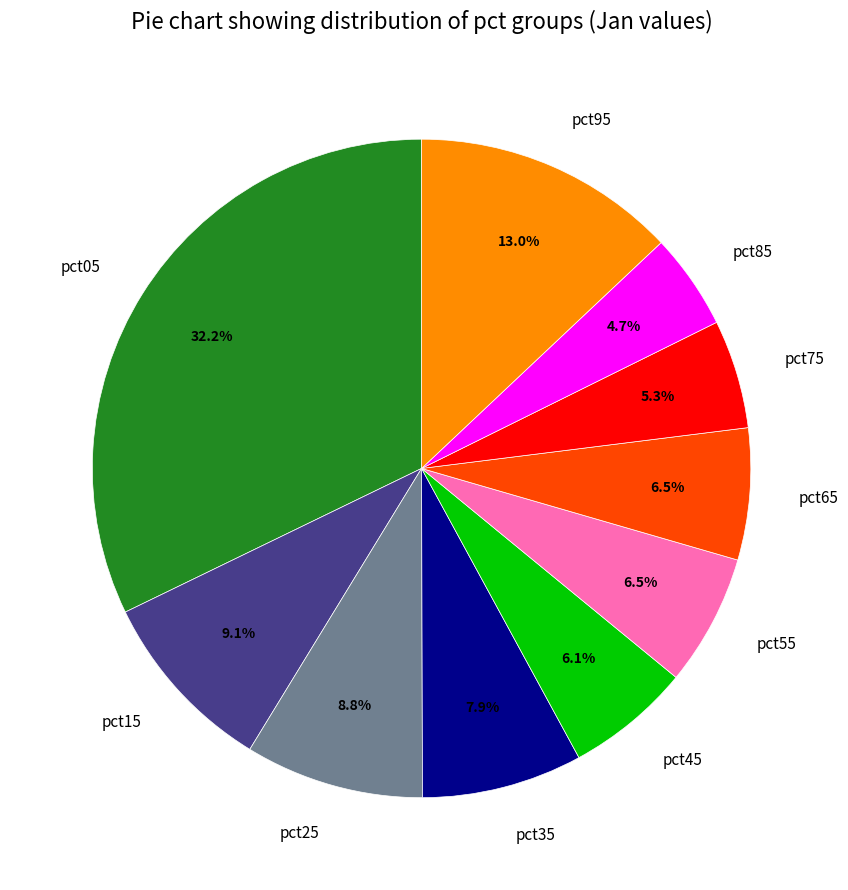

To the nearest percent, what is the difference between the largest and smallest slice percentages?

27%